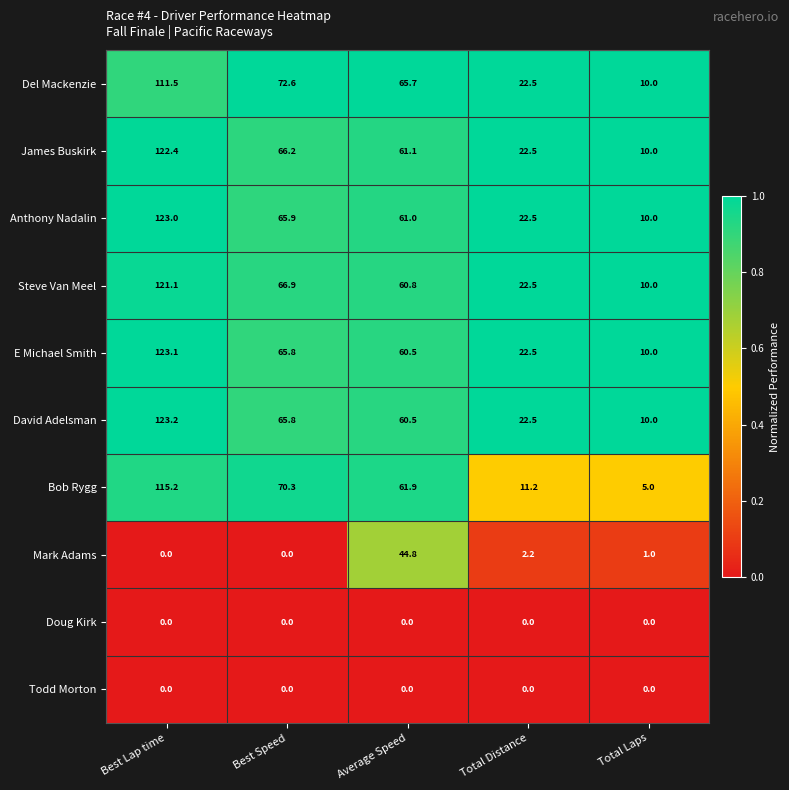

What is the spread (max minus min) of values at Average Speed?

65.7